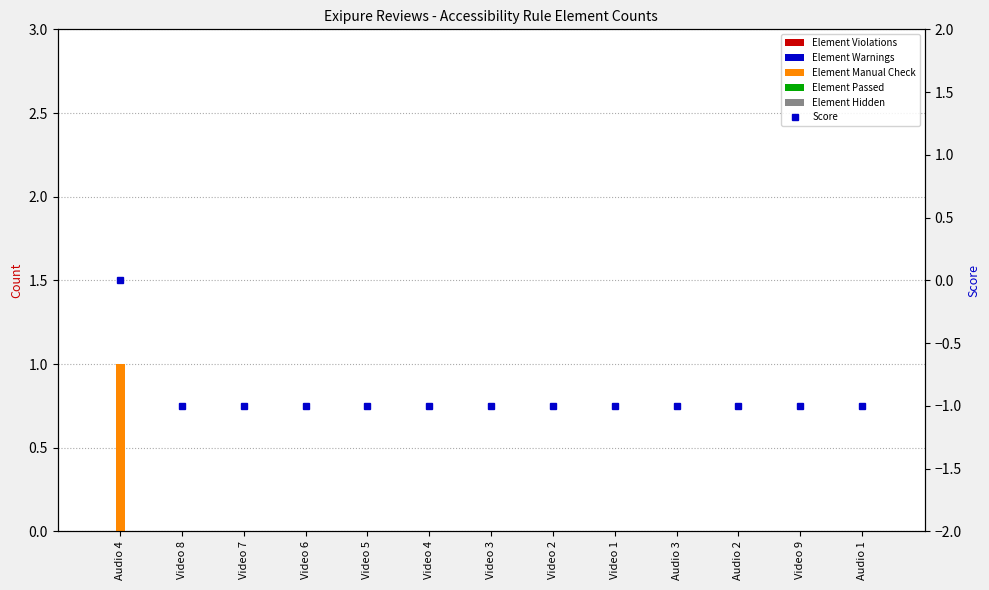

What is the spread (max minus min) of values at Video 2?

1